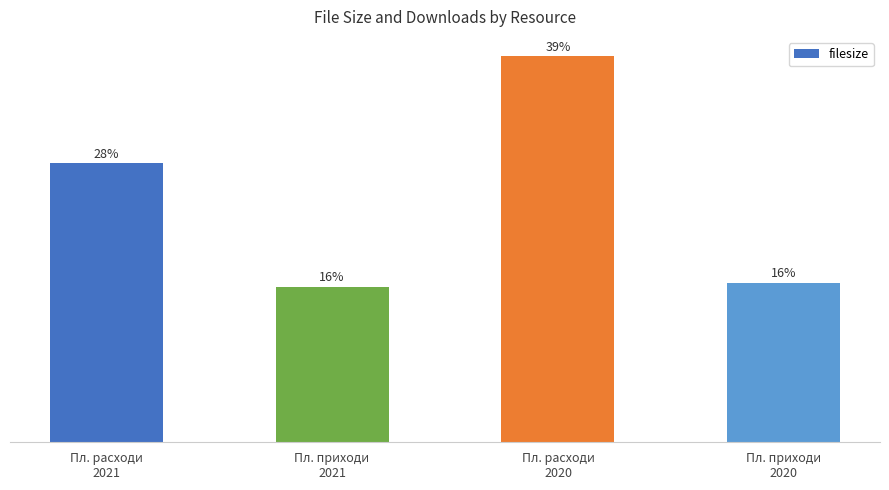

Are the bars horizontal?

No